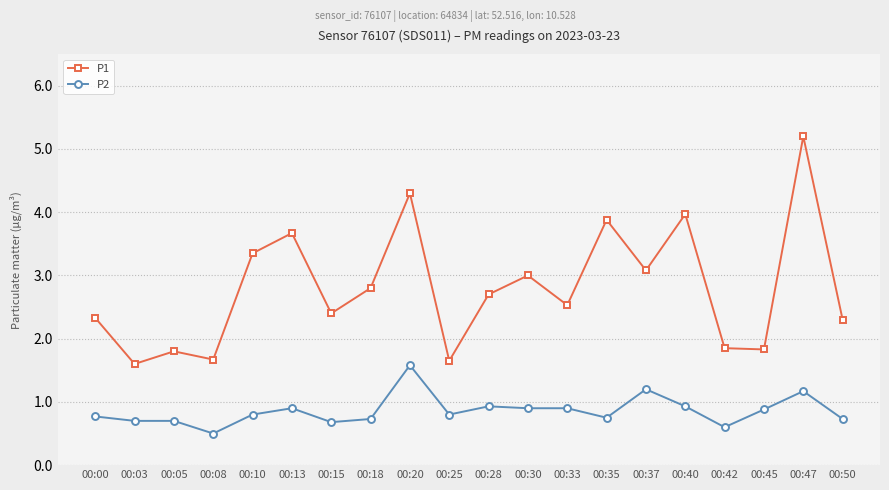

True or false: P2 has more than 1 points higher than both neighbors.

True